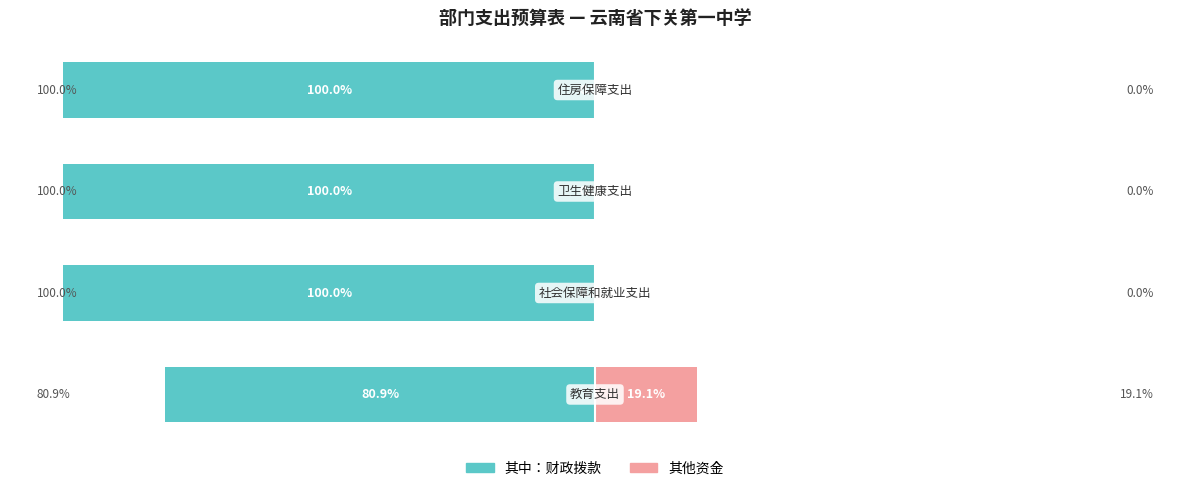

What is the total value across all series at −75?

-100.0